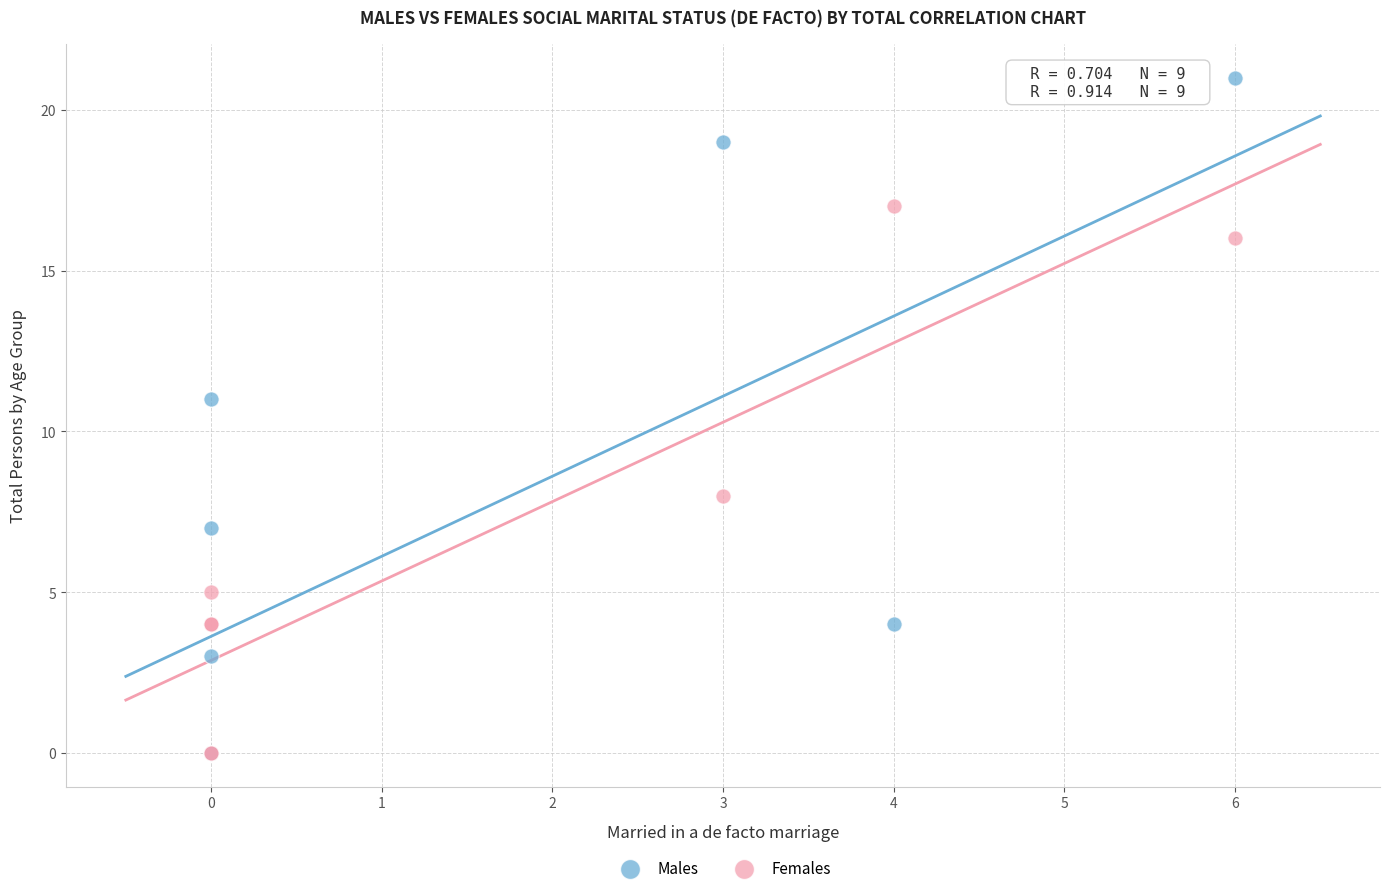

Which series contains the highest Y value?

Males